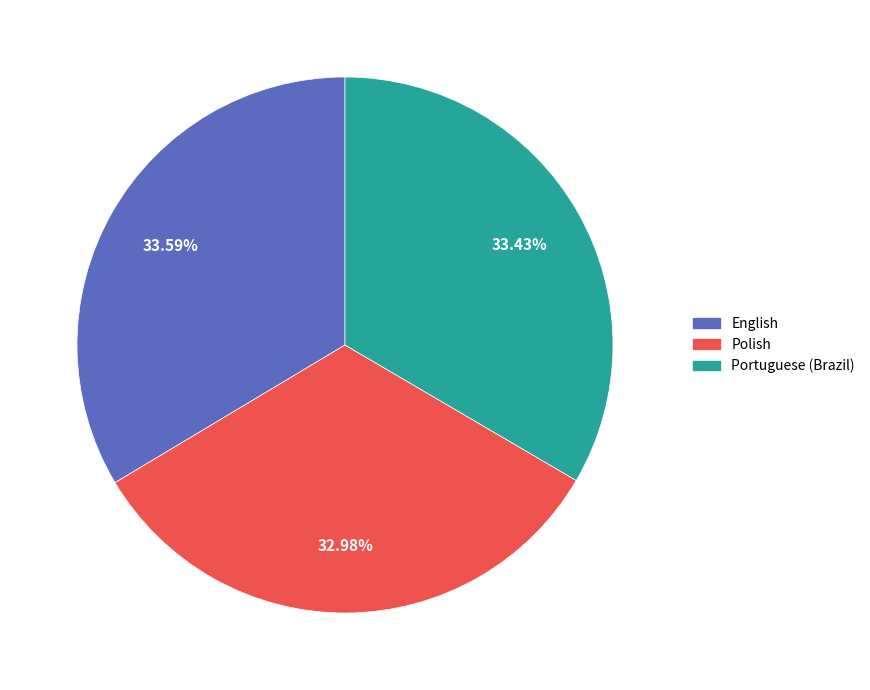

What percentage is the Portuguese (Brazil) slice, to the nearest percent?

33%